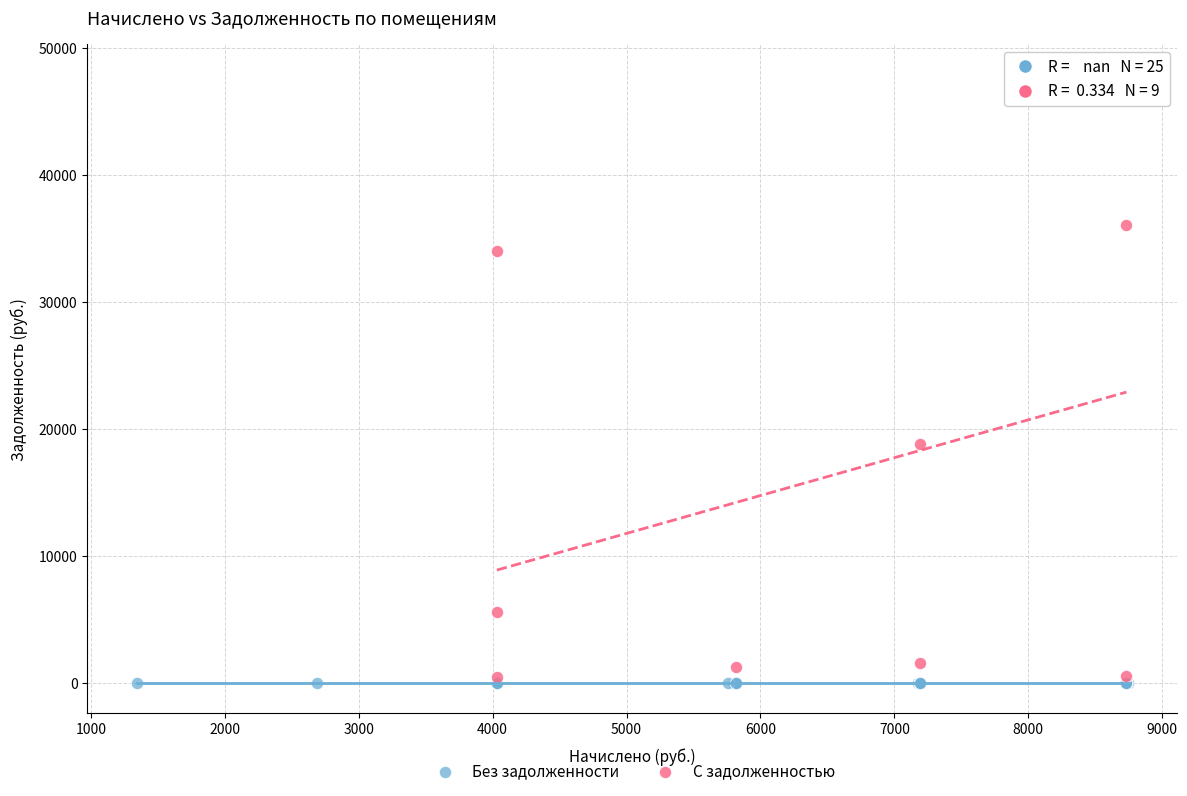

Which series contains the highest Y value?

С задолженностью